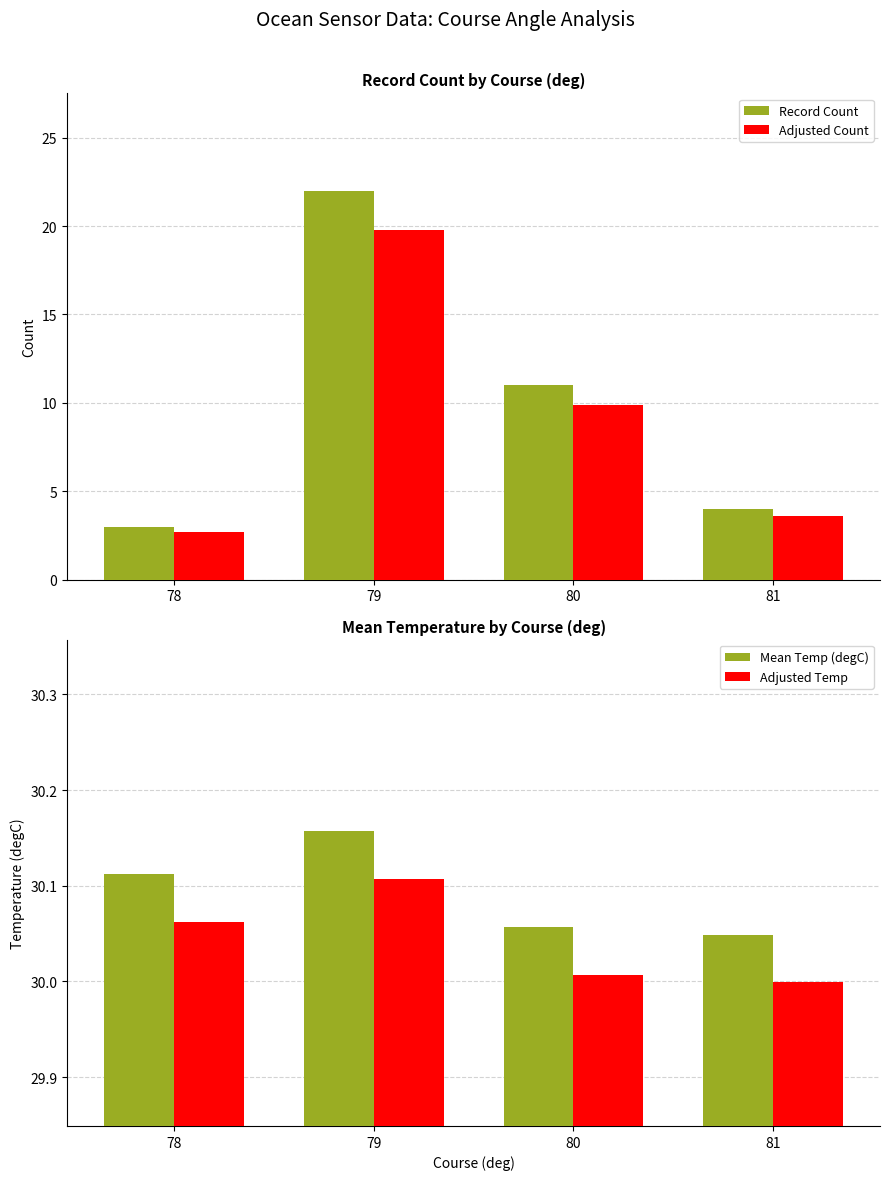

Rank the categories by Record Count value from highest to lowest.

79, 80, 81, 78